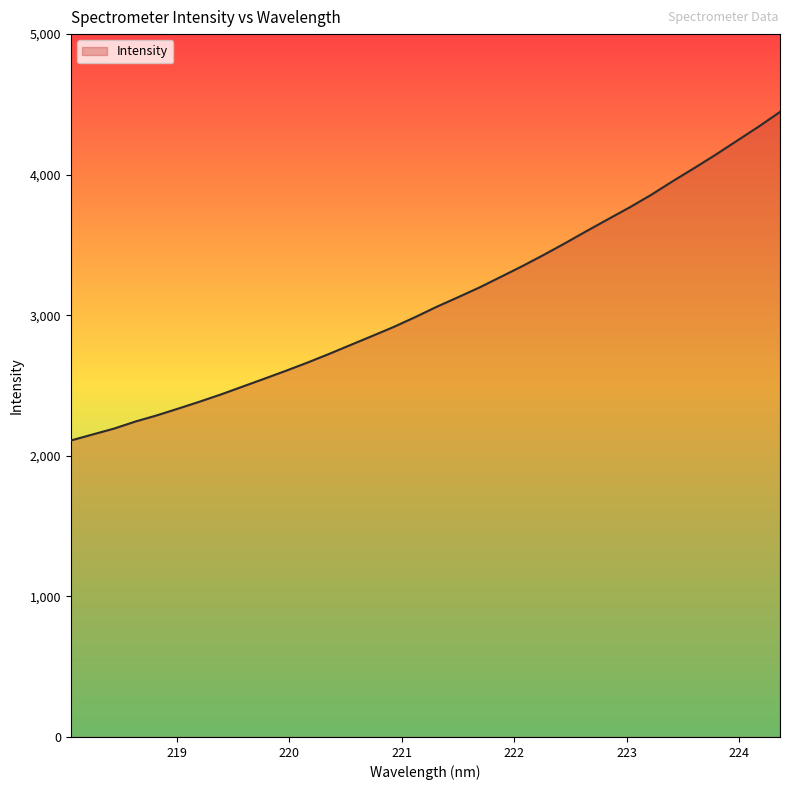

What is the smallest value displayed?

2109.0